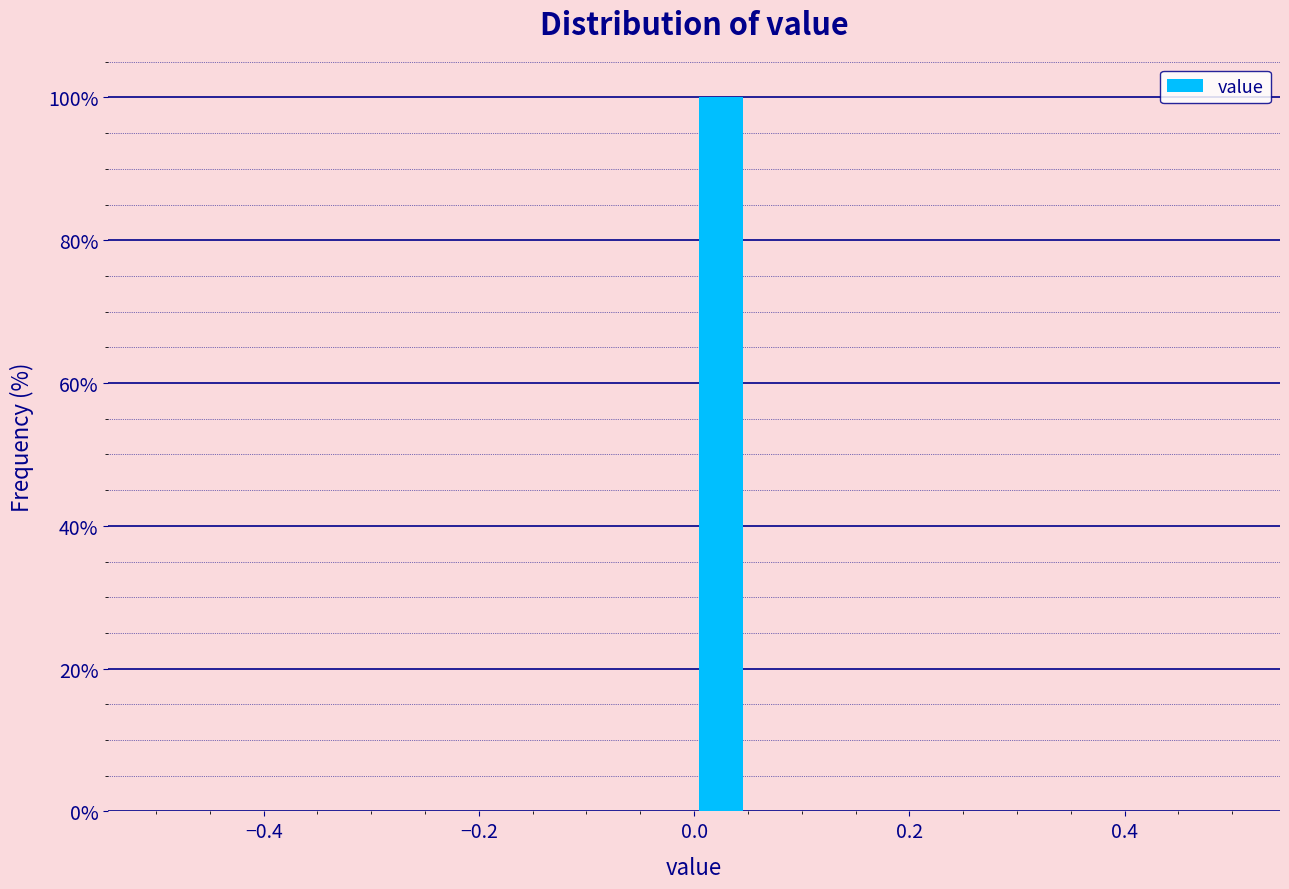

Around what value on the x-axis is the tallest bar? Give the approximate position of its centre, as read against the axis.

0.02